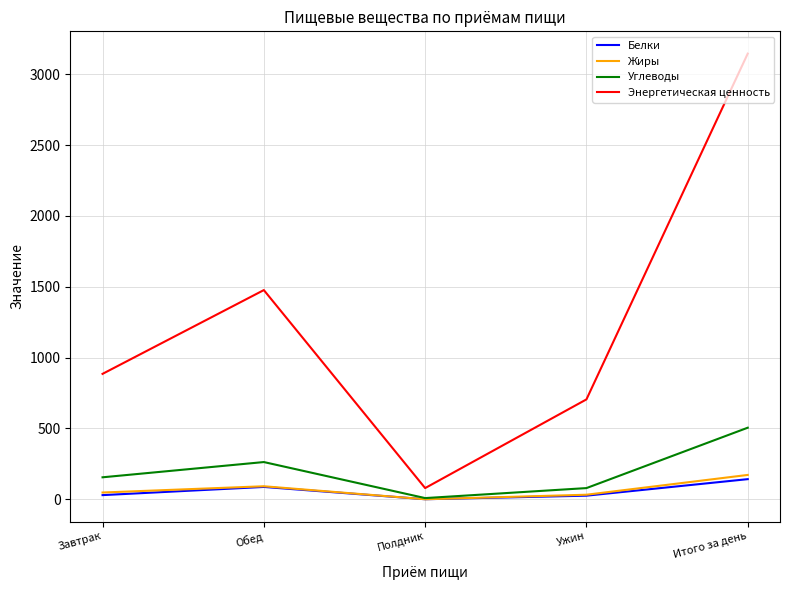

How many lines are shown in the chart?

4